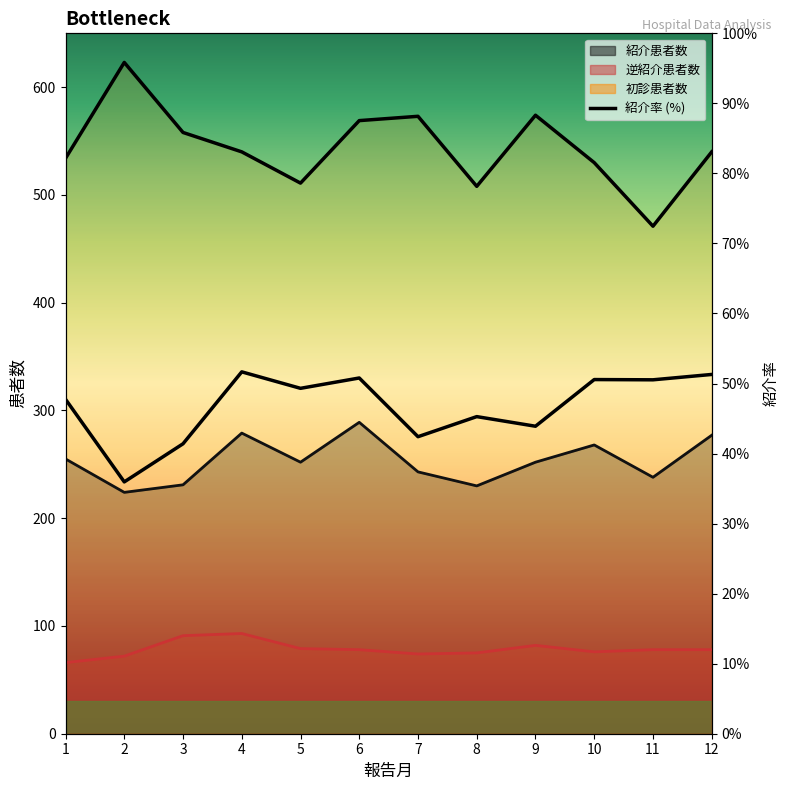

Does the chart have visible grid lines?

No